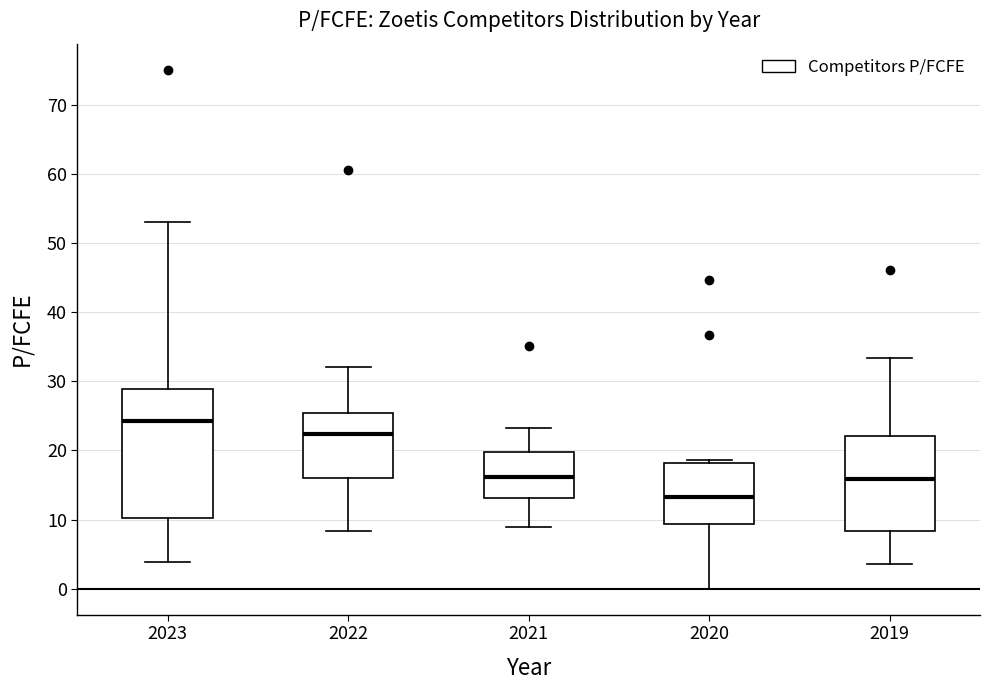

Where does the upper whisker of the box at x = 2021 end on the y-axis? The values are not printed on the chart, so give them approximately, as read against the axis.

23